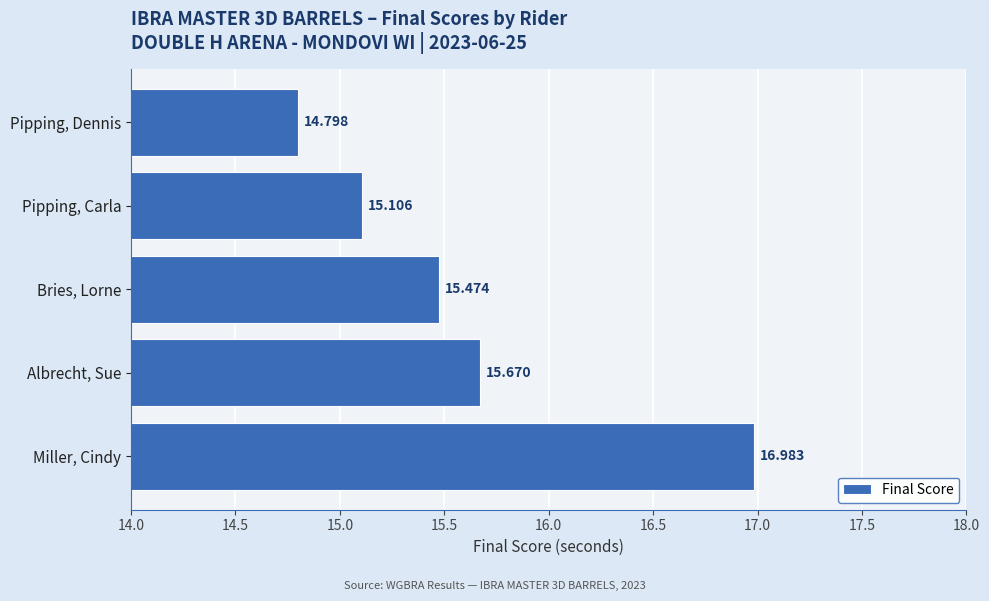

Where is the data nearest to the value 15?

Pipping, Carla